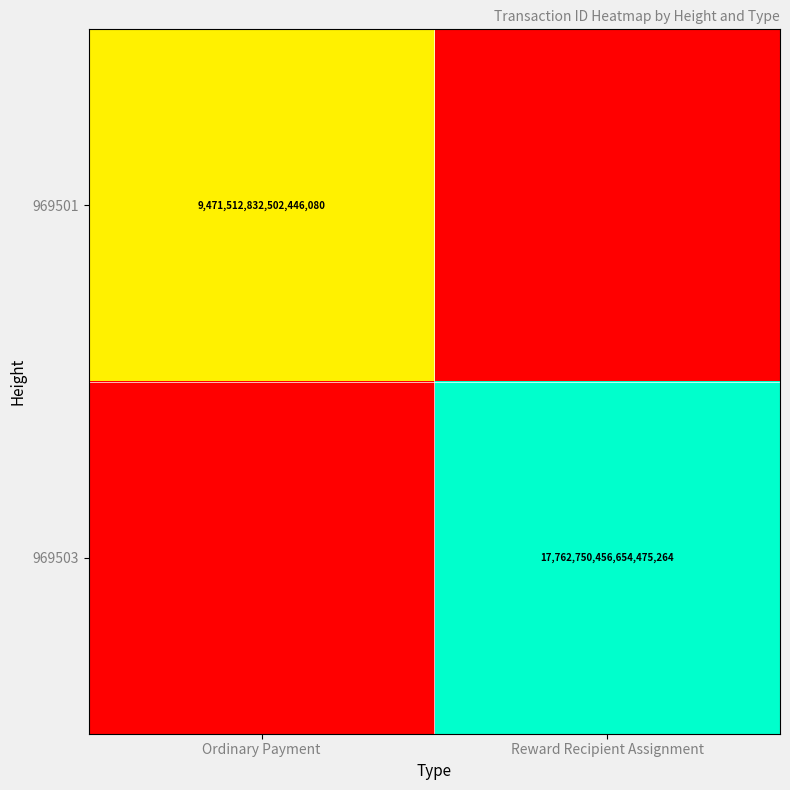

True or false: 969503 has a value of 17762750456654475264 at Reward Recipient Assignment.

True